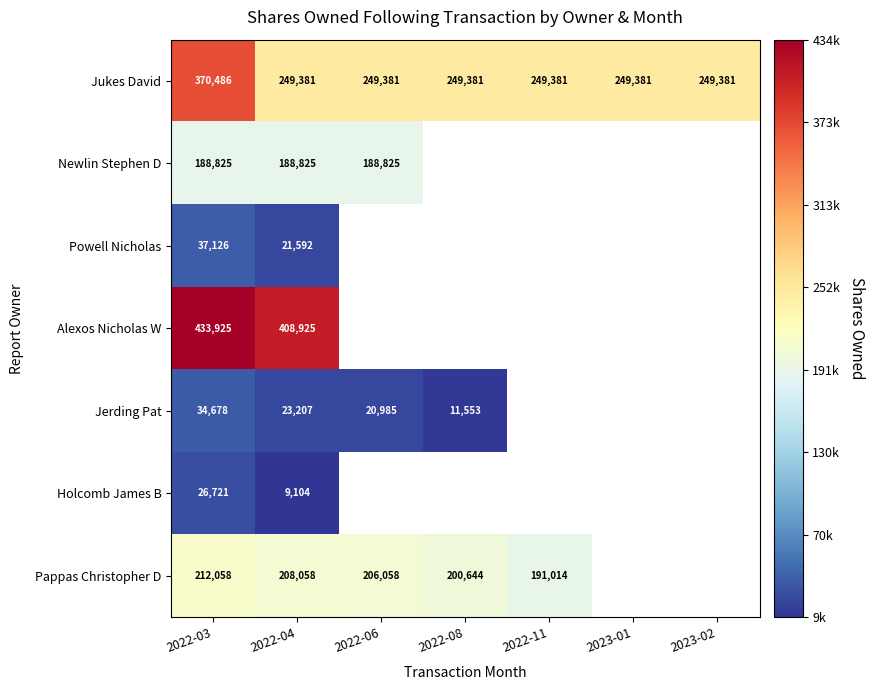

At how many categories does at least one series exceed 51353?

7